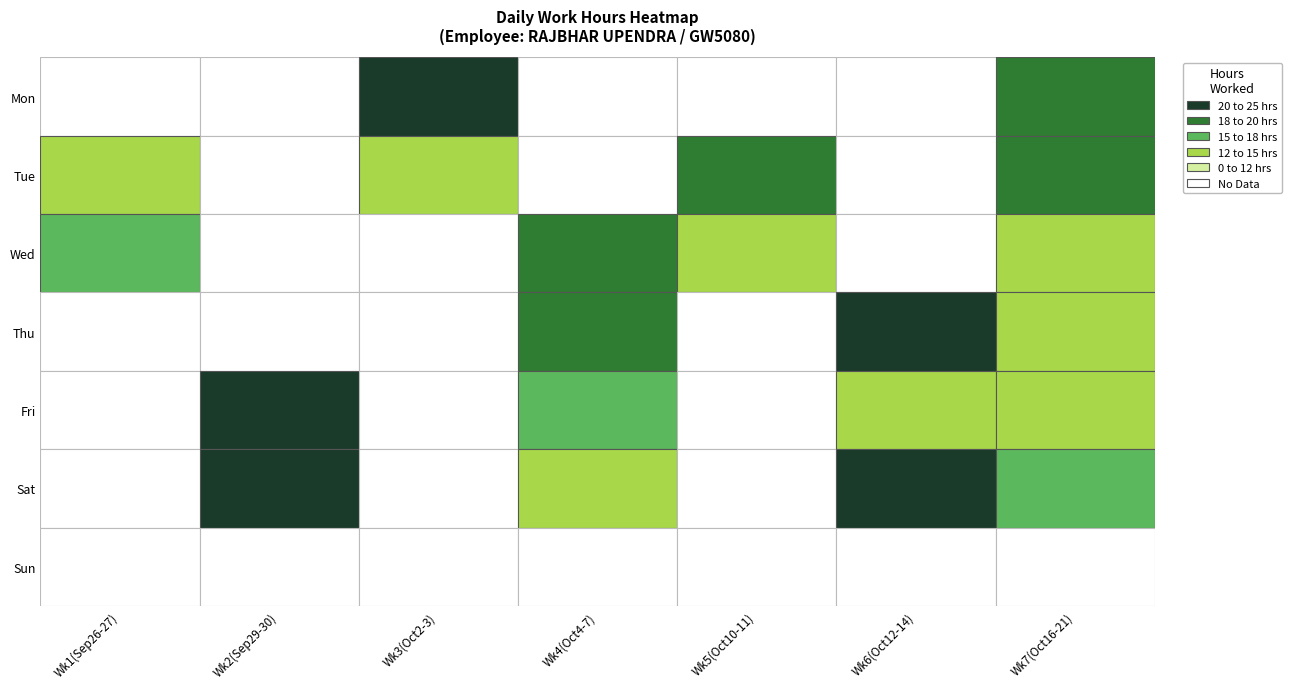

What is the sum of all values?

315.9